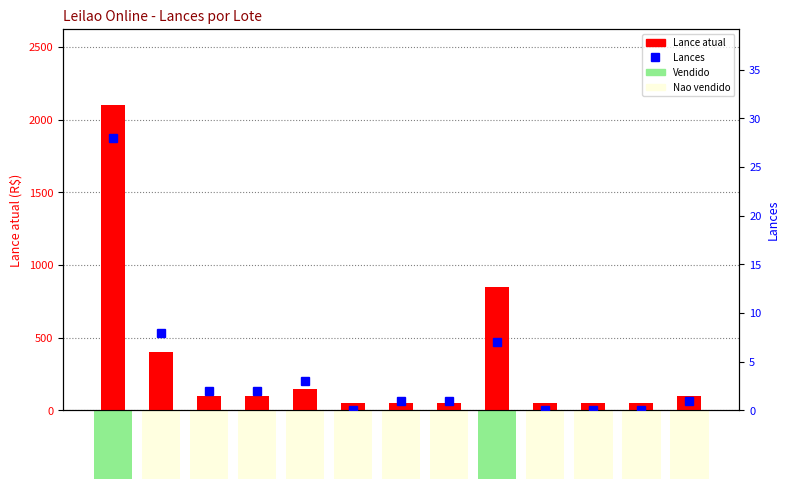

Is it true that Lances equals 5 at Lote 120?

False